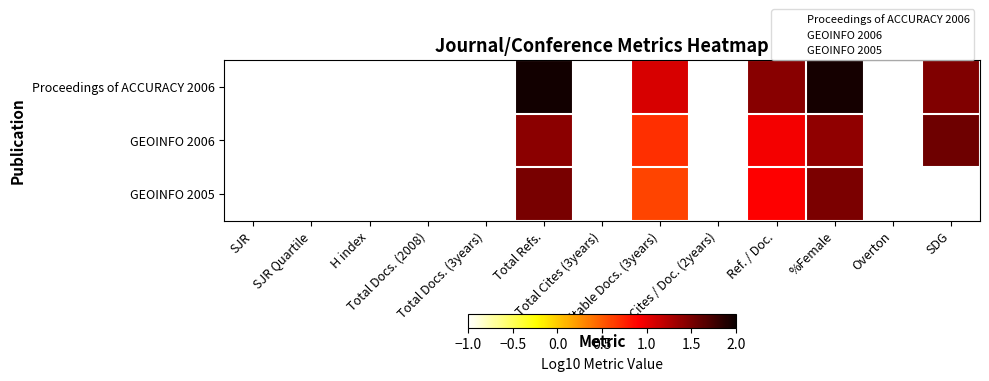

At SJR Quartile, list the series in order from largest to smallest.

Proceedings of ACCURACY 2006, GEOINFO 2006, GEOINFO 2005